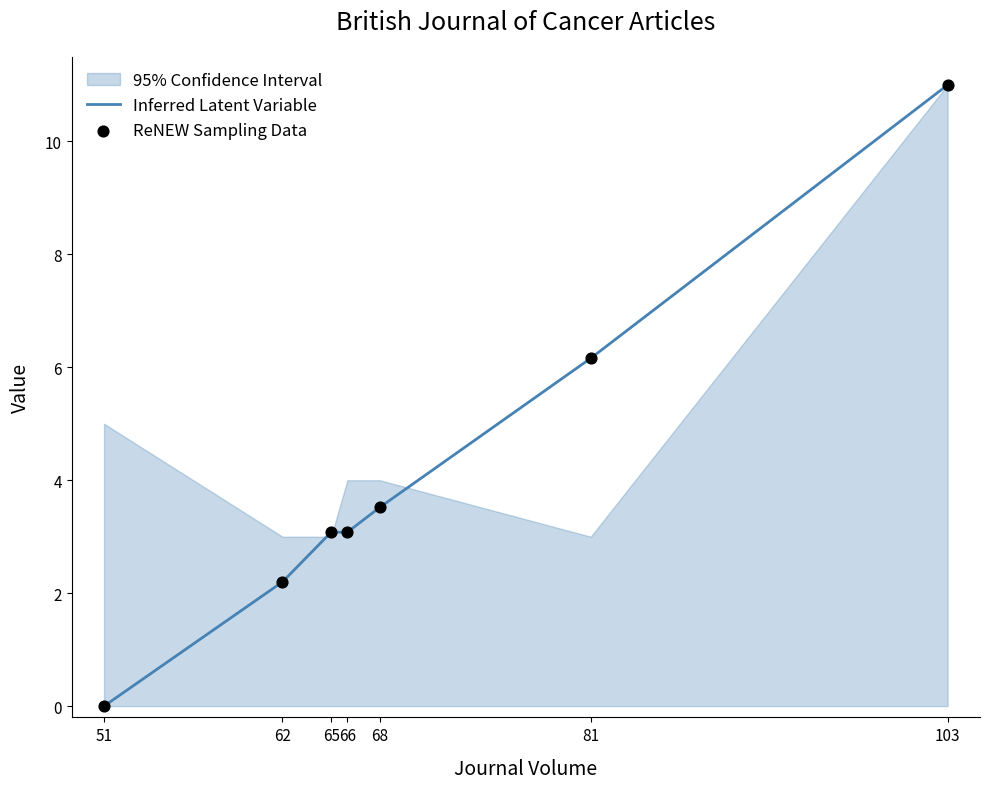

Which series reaches the minimum Y coordinate?

Inferred Latent Variable